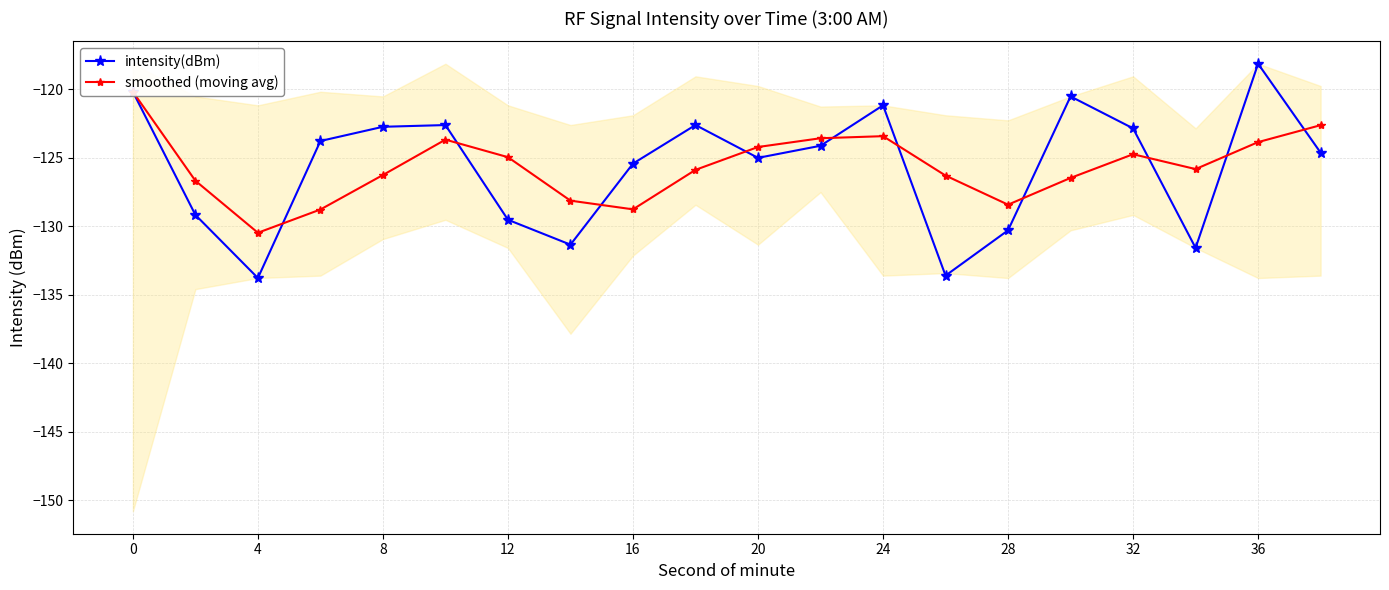

True or false: intensity(dBm) has more than 1 points higher than both neighbors.

True